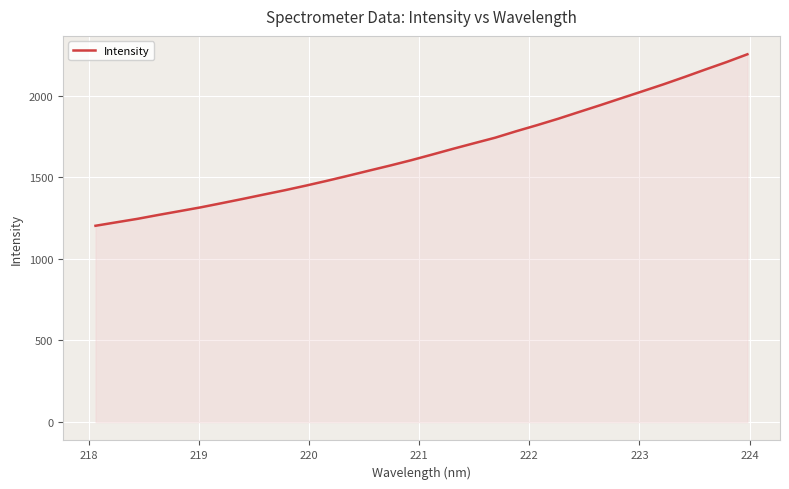

Reading right to left, what are all the values shown in this chart?

2253.5	2205.4	2160.2	2114.0	2069.2	2026.5	1984.3	1941.8	1900.4	1858.8	1819.6	1782.1	1742.5	1708.7	1674.6	1639.1	1604.3	1571.8	1540.7	1509.1	1478.4	1448.9	1420.7	1394.2	1367.4	1341.4	1315.7	1292.5	1269.4	1245.4	1224.2	1202.7